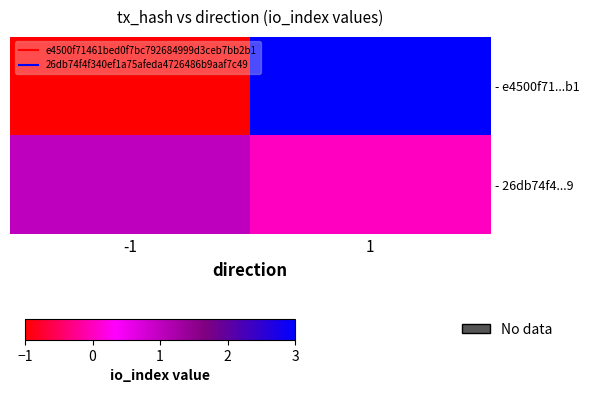

What is the total value across all series at 1?

3